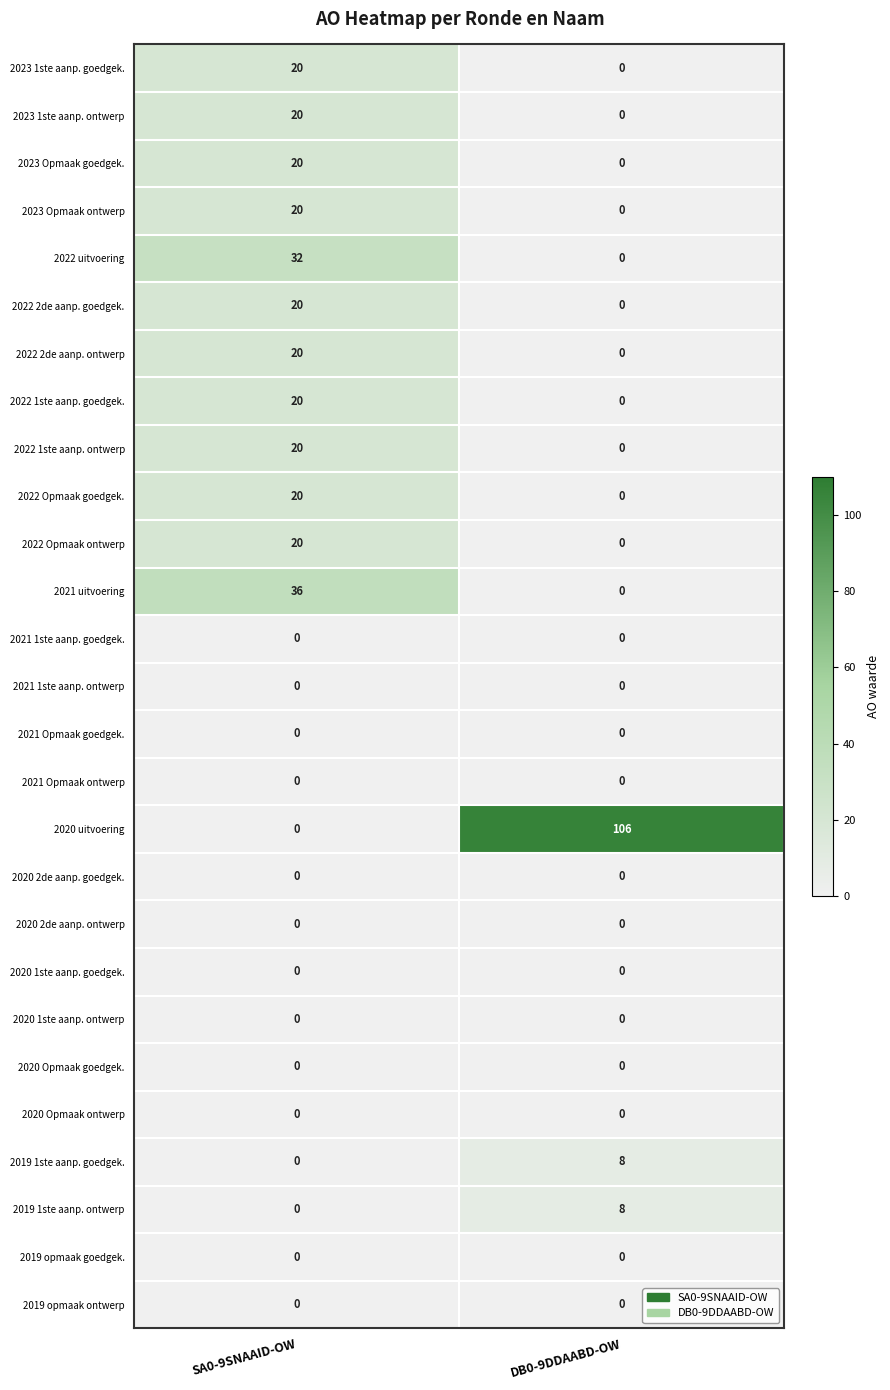

Which series has the widest spread of values?

2020 uitvoering